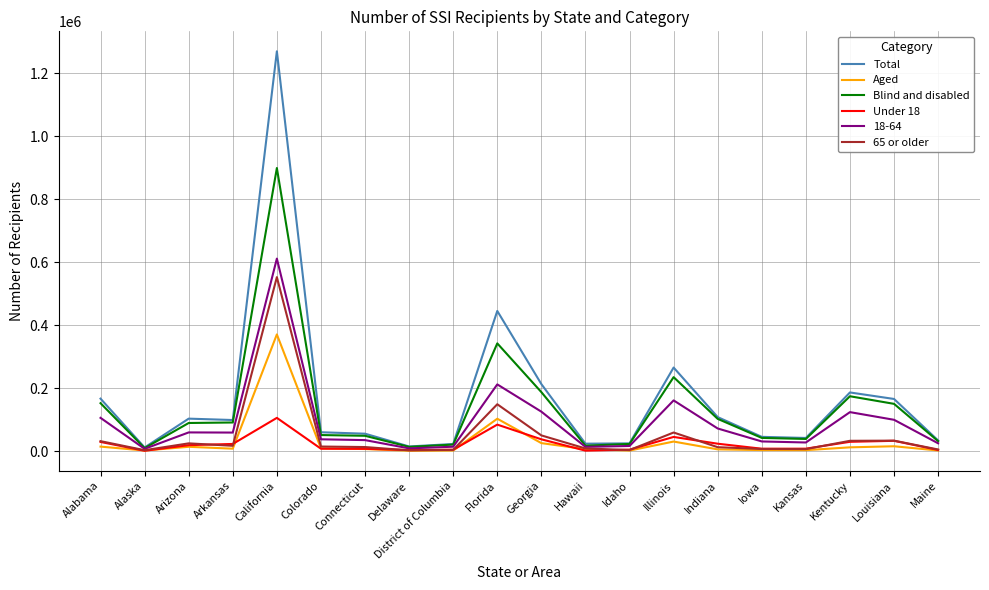

What is the average value of the Under 18 series?

23991